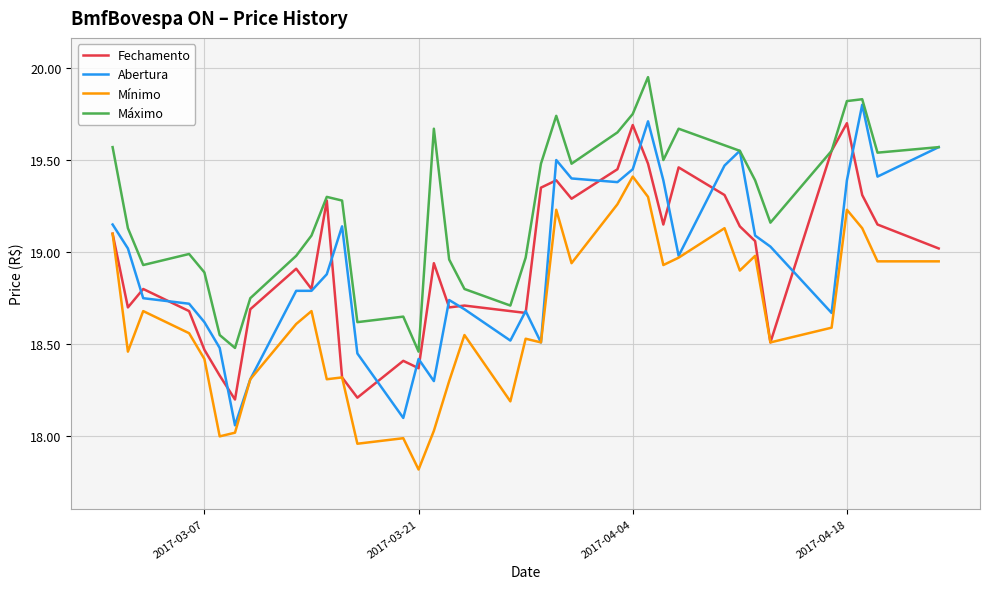

What is the smallest value displayed?

17.8